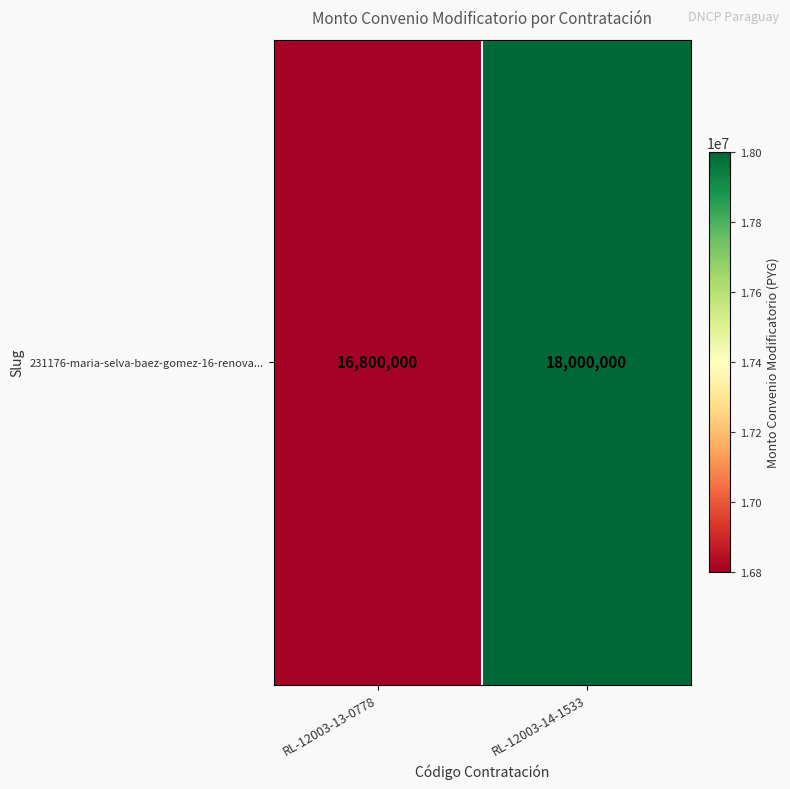

The value at RL-12003-13-0778 is 28944413. True or false?

False